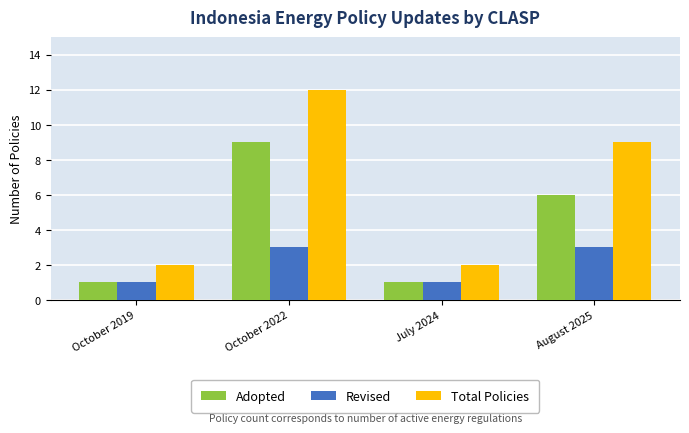

At which label is Adopted closest to 5?

August 2025